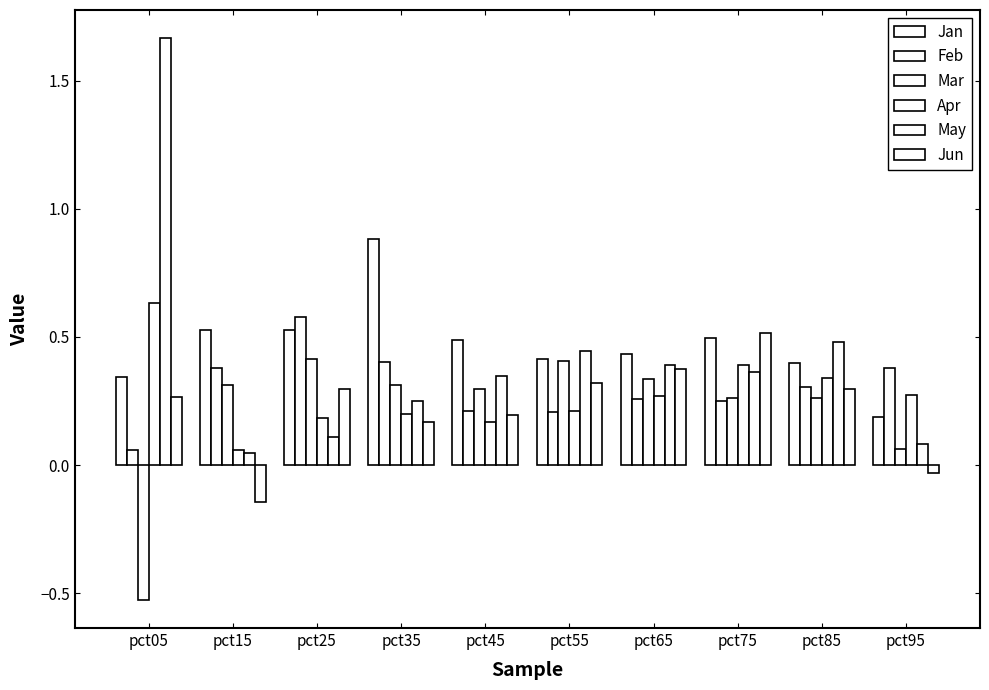

What is the value of the Feb bar at the 3rd from the left?

0.6